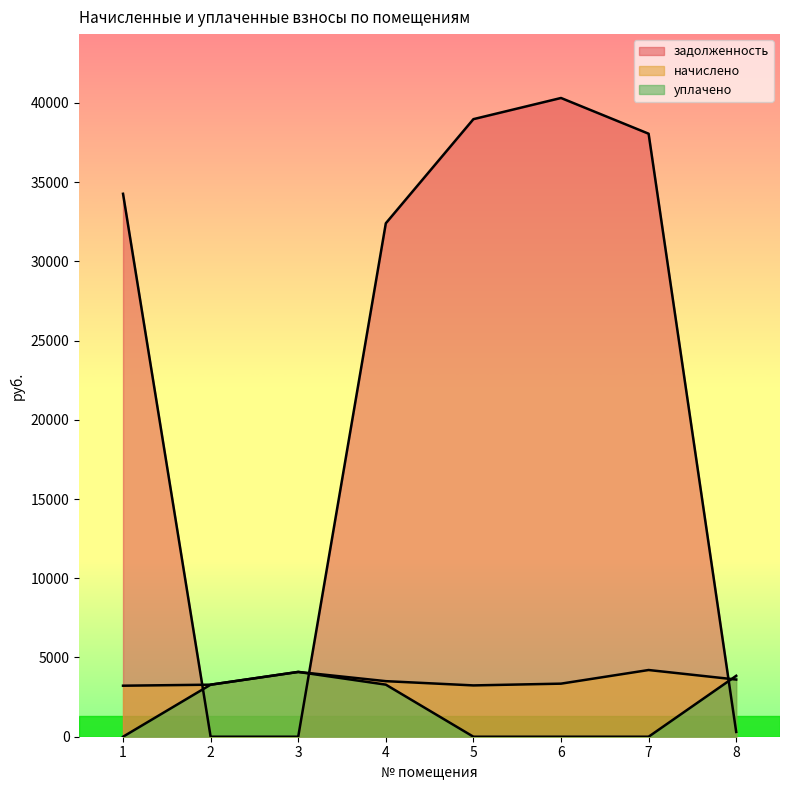

Reading right to left, transcribe all the data shown in this chart.

начислено: 8=3608.3	7=4209.7	6=3349.2	5=3238.2	4=3506.5	3=4089.4	2=3284.5	1=3219.7
уплачено: 8=3845.0	7=0.0	6=0.0	5=0.0	4=3287.0	3=4089.4	2=3284.5	1=0.0
задолженность: 8=300.7	7=38055.7	6=40310.0	5=38974.4	4=32402.5	3=0.0	2=0.0	1=34264.4